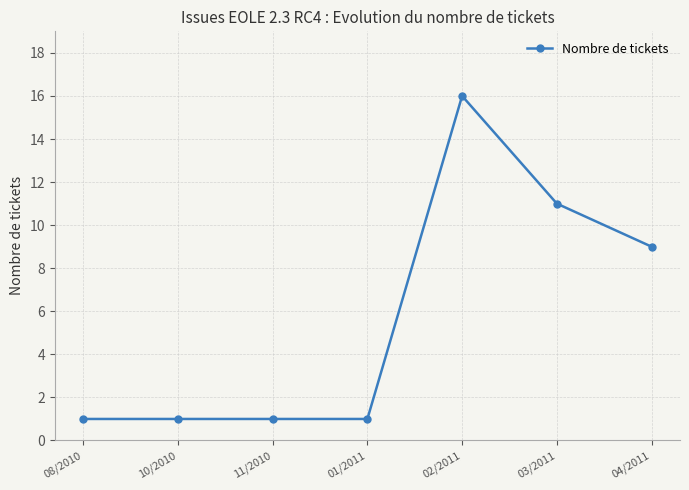

What is the difference between the maximum and minimum values?

15